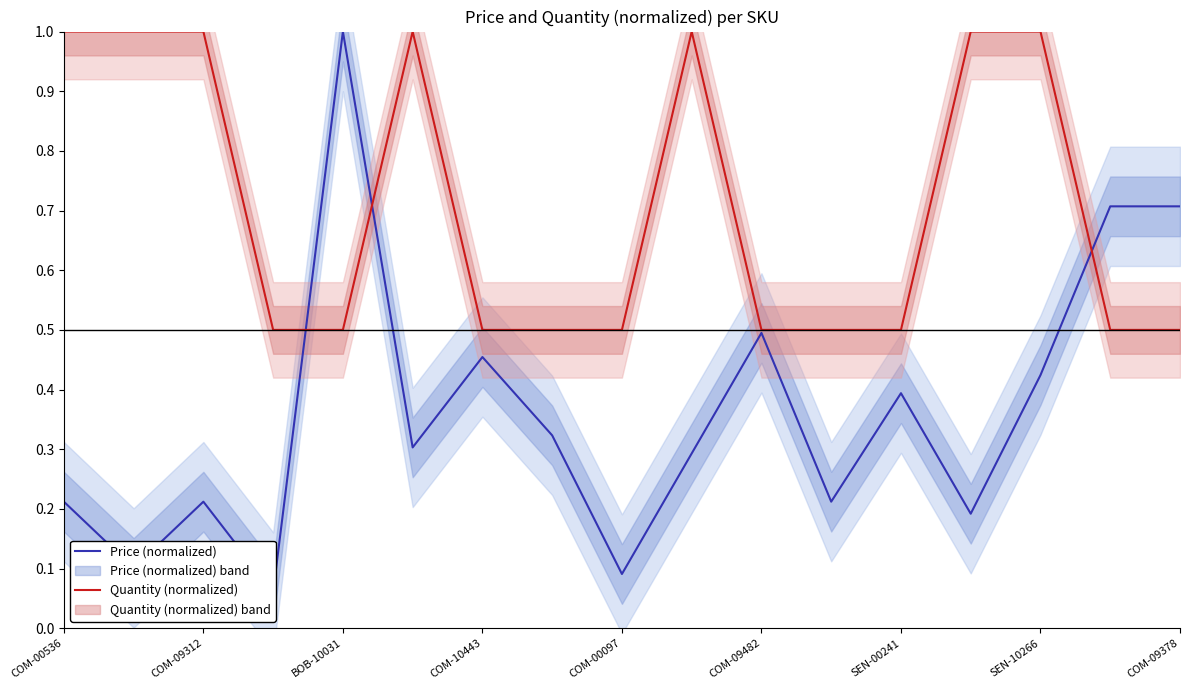

Does the chart have visible grid lines?

No